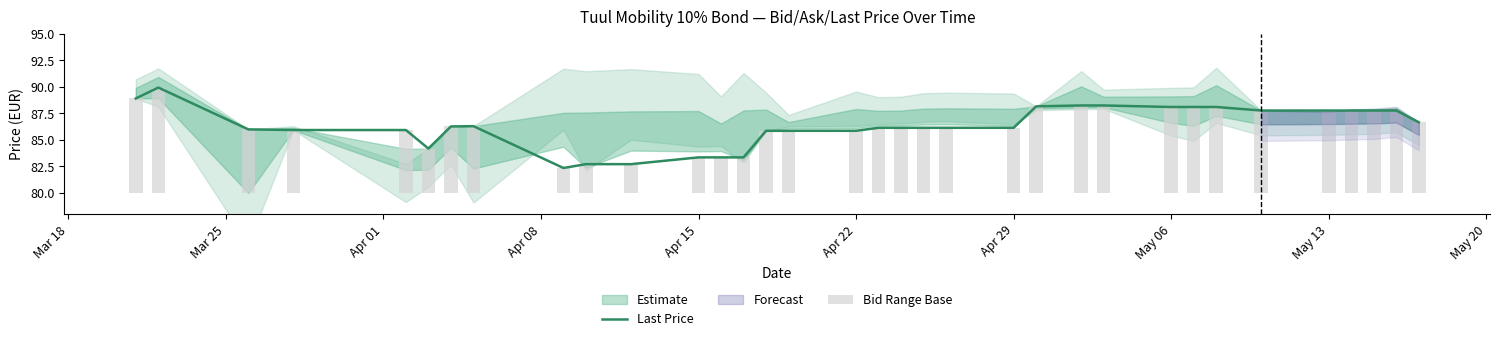

What is the difference between the maximum and minimum values in the Bid Range Base series?

7.6